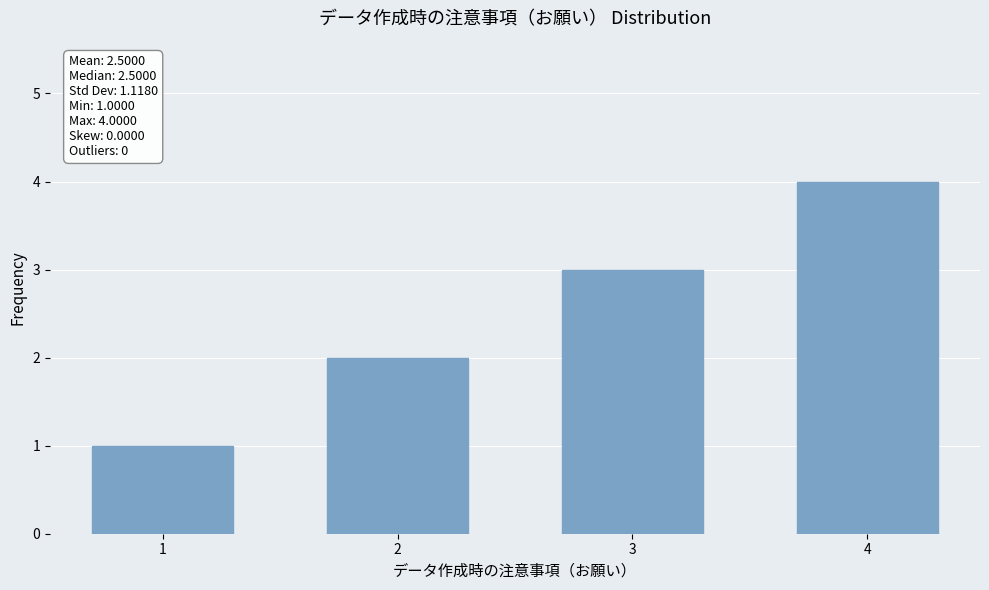

Count the values in the range 2 to 4.

3